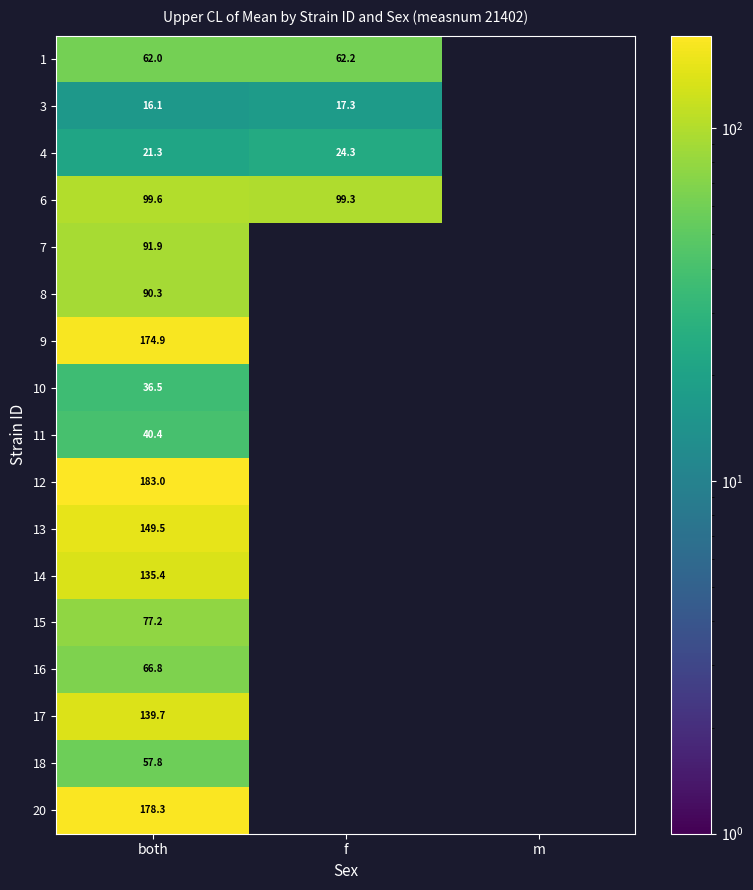

Which series changed the most between both and f?

4